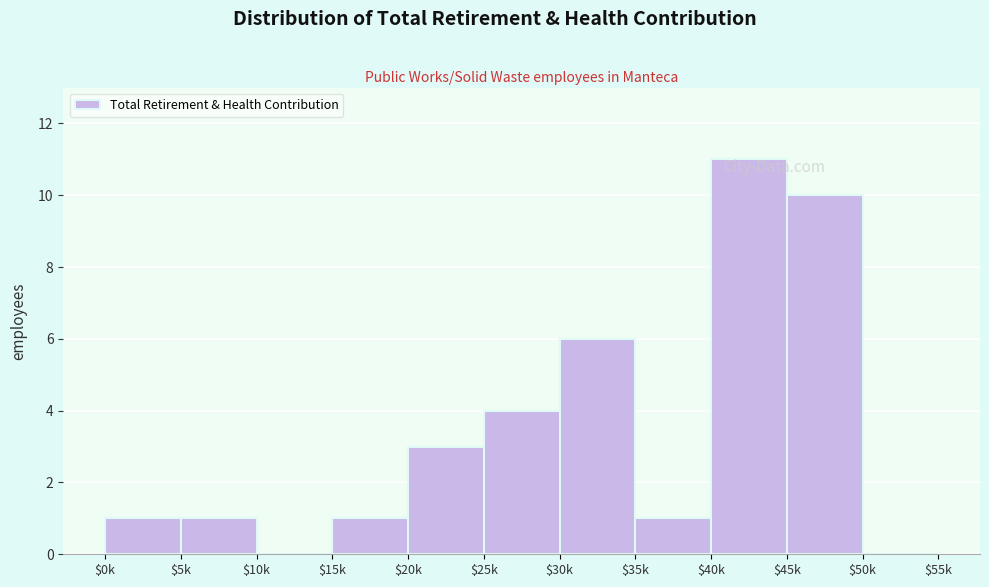

Which category has the highest value across all series?

$40k